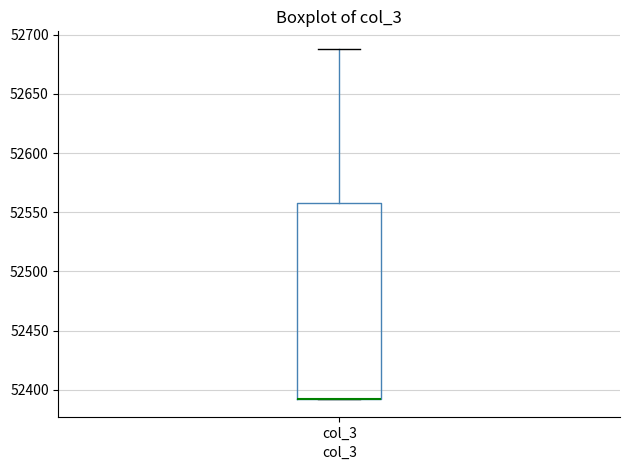

Transcribe this box plot: give where the median line is, the range the box spans, and where the two whiskers end, as read against the y-axis. The values are not printed on the chart, so give them approximately, as read against the axis.

median 52390 (drawn on the box's lower edge), box 52390 to 52560, whiskers 52390 to 52690